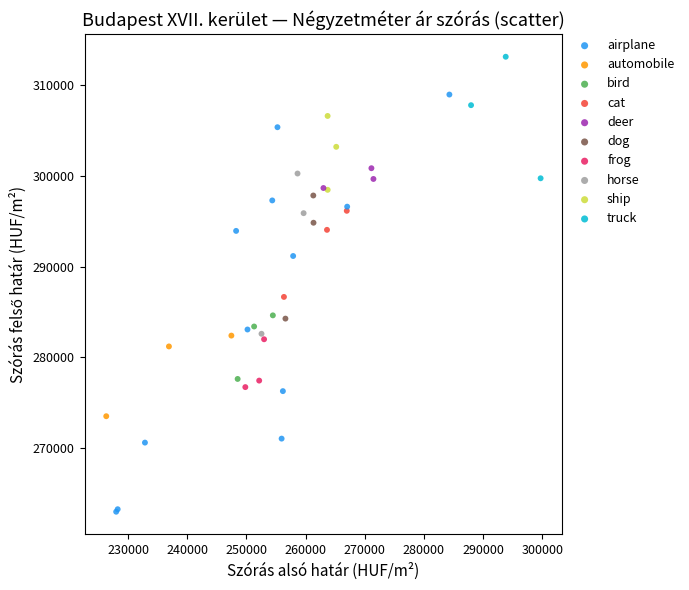

What are all the series names shown in the legend?

airplane, automobile, bird, cat, deer, dog, frog, horse, ship, truck